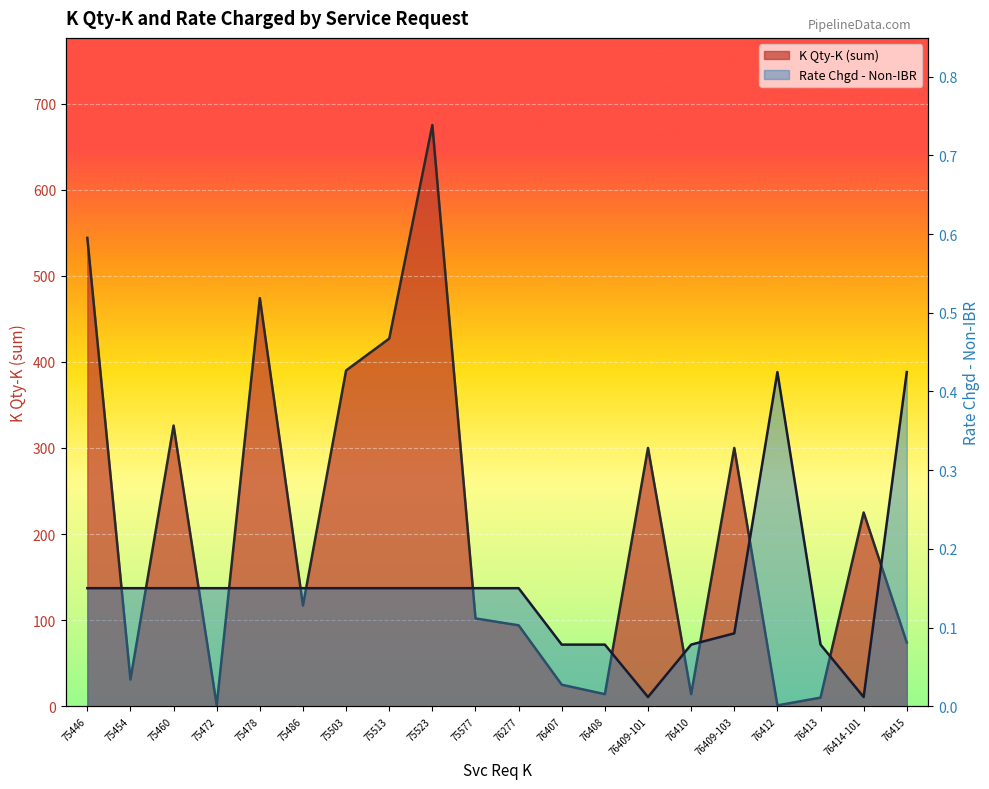

How many values in the K Qty-K (sum) series are below 117?

10